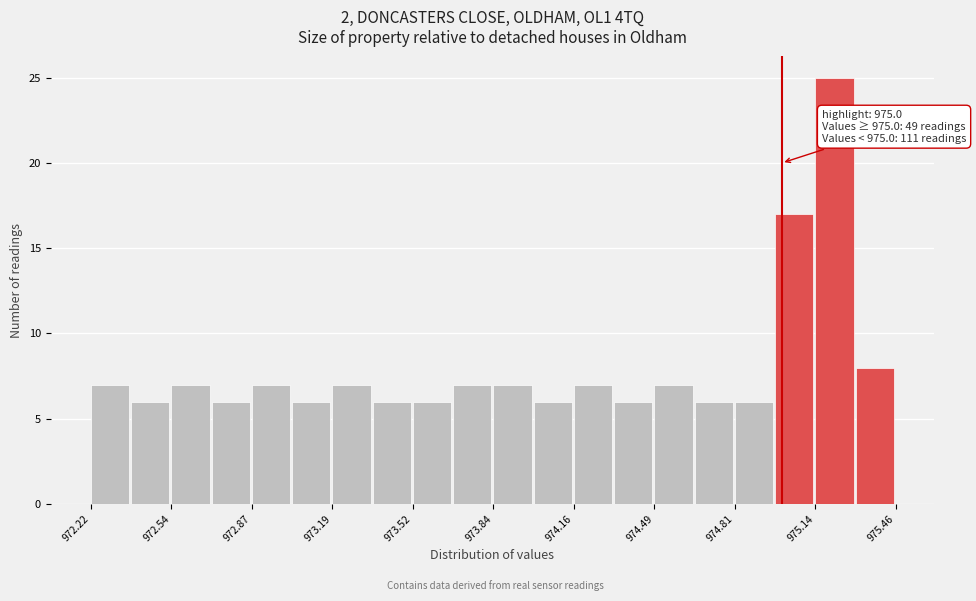

Around what value on the x-axis is the tallest bar? Give the approximate position of its centre, as read against the axis.

975.20